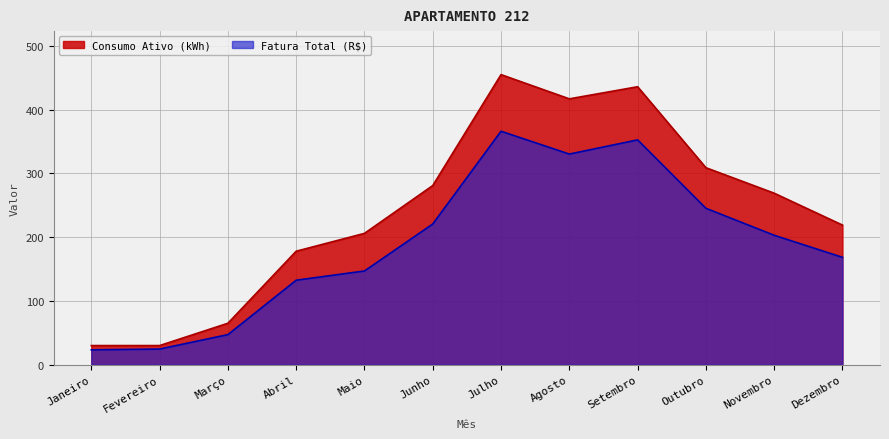

At which category does the chart reach its minimum across all series?

Janeiro